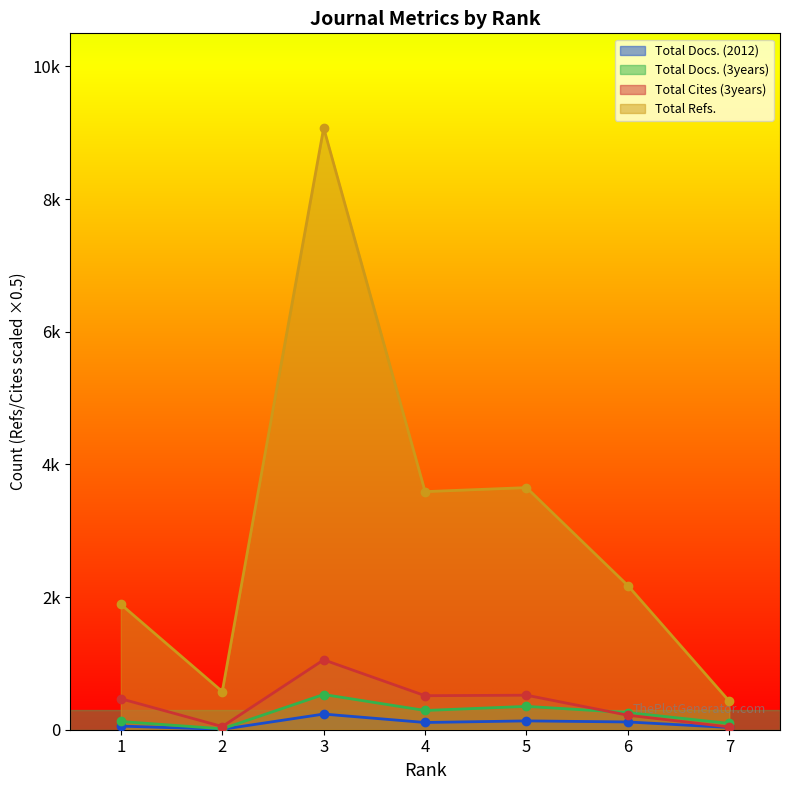

List the labels in order of Total Docs. (3years) value, smallest first.

2, 7, 1, 6, 4, 5, 3